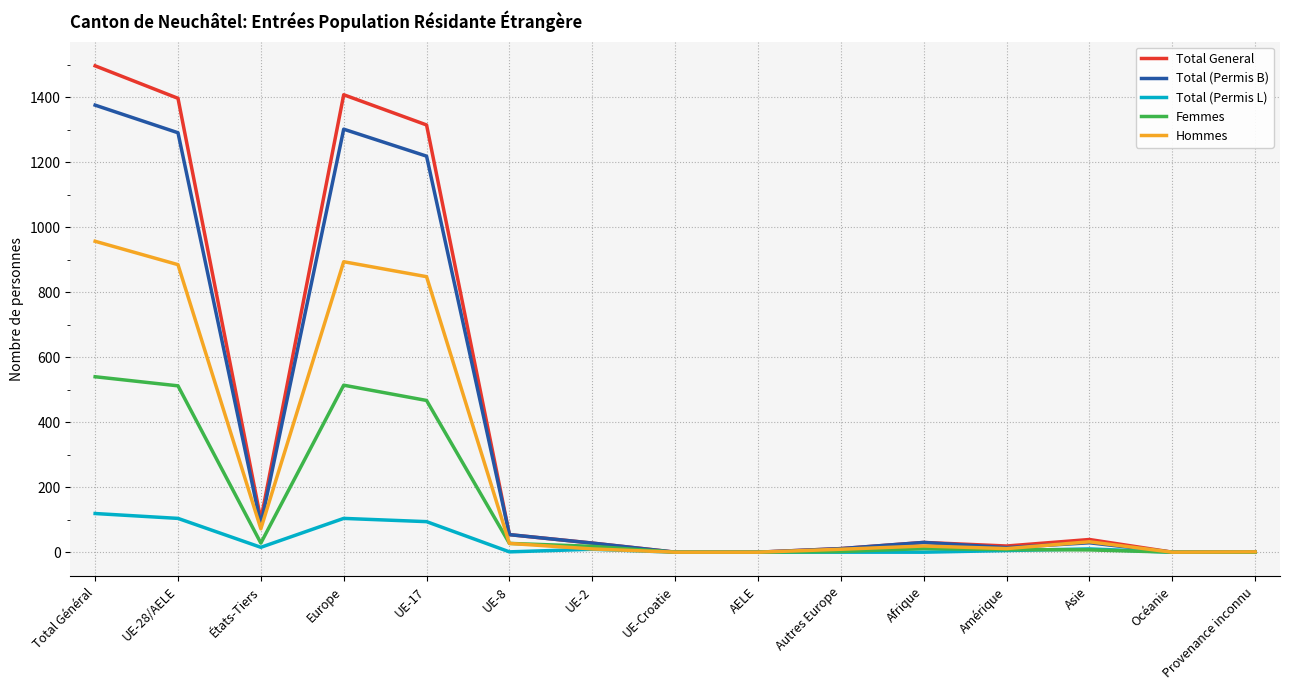

At Total Général, list the series in order from largest to smallest.

Total General, Total (Permis B), Hommes, Femmes, Total (Permis L)